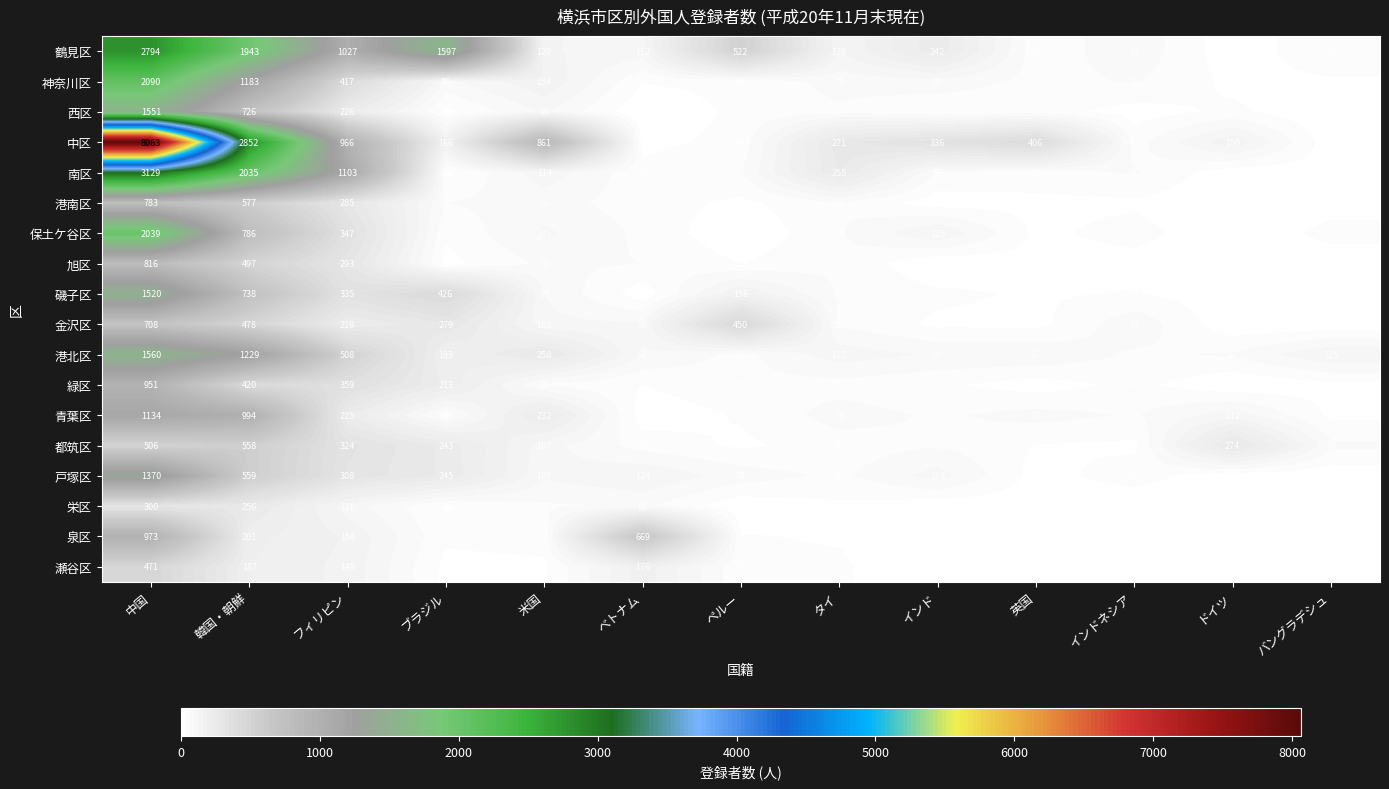

At which category is the sum across all series the highest?

中国